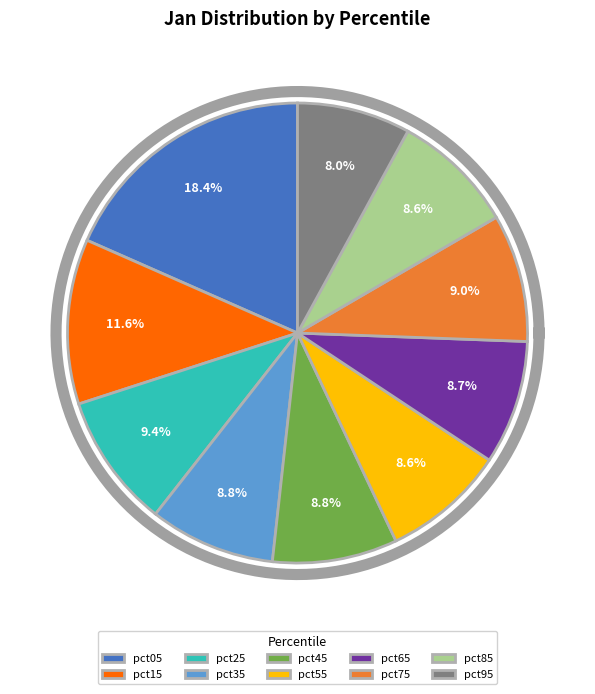

True or false: pct25 accounts for 9% of the total.

True